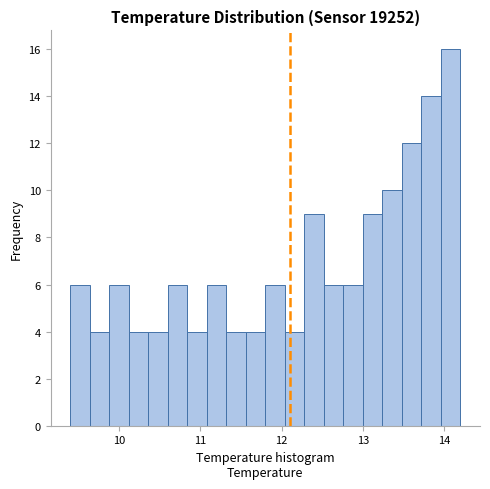

Around what value on the x-axis is the tallest bar? Give the approximate position of its centre, as read against the axis.

14.1